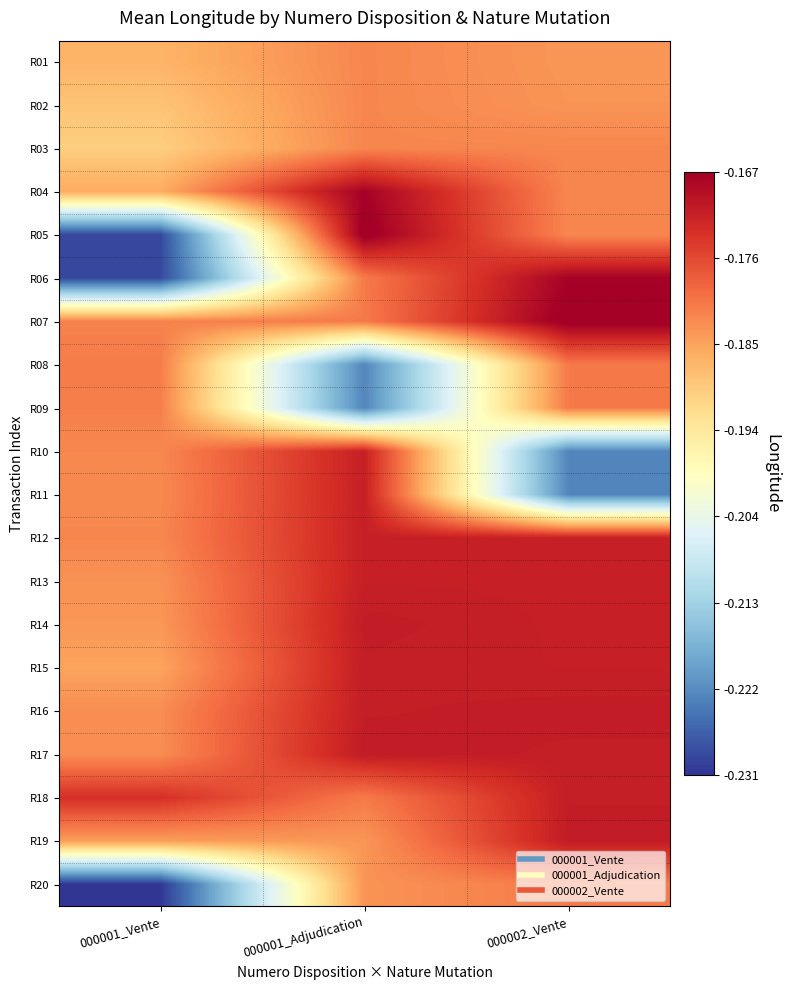

List the series in order of their peak value, lowest first.

R01, R02, R03, R20, R08, R09, R10, R11, R12, R13, R15, R18, R14, R16, R17, R19, R04, R06, R05, R07